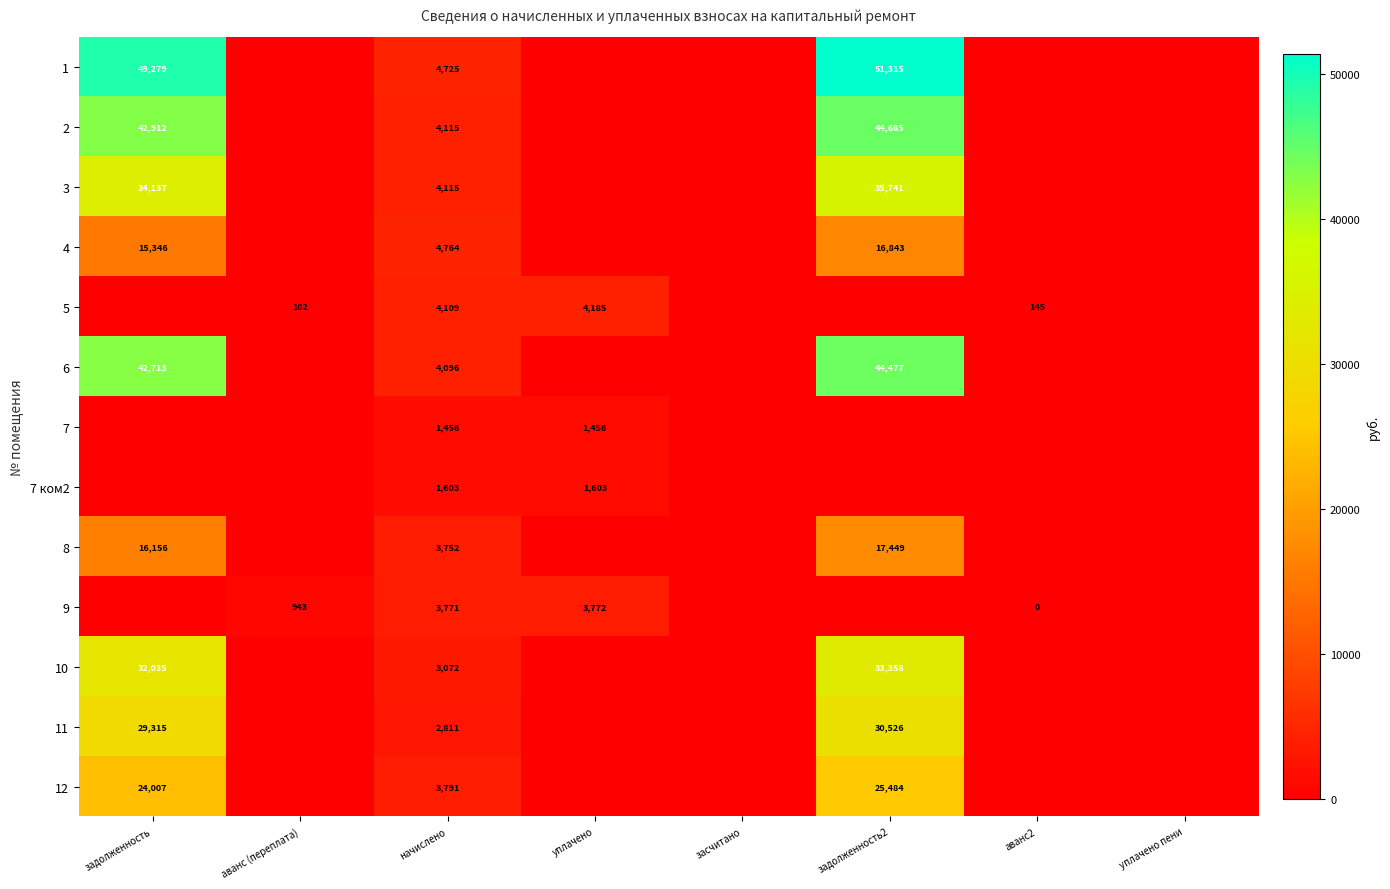

Is it true that 5 equals 6078 at уплачено?

False